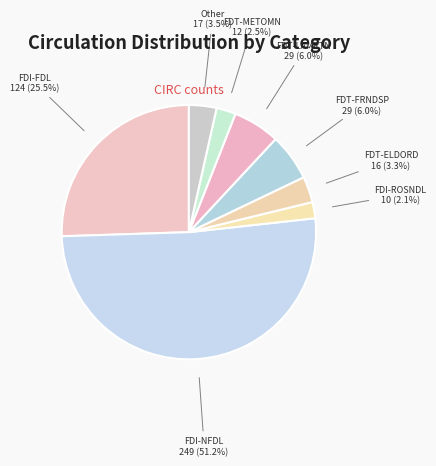

Between FDI-FDL and FDI-ROSNDL, which is larger?

FDI-FDL